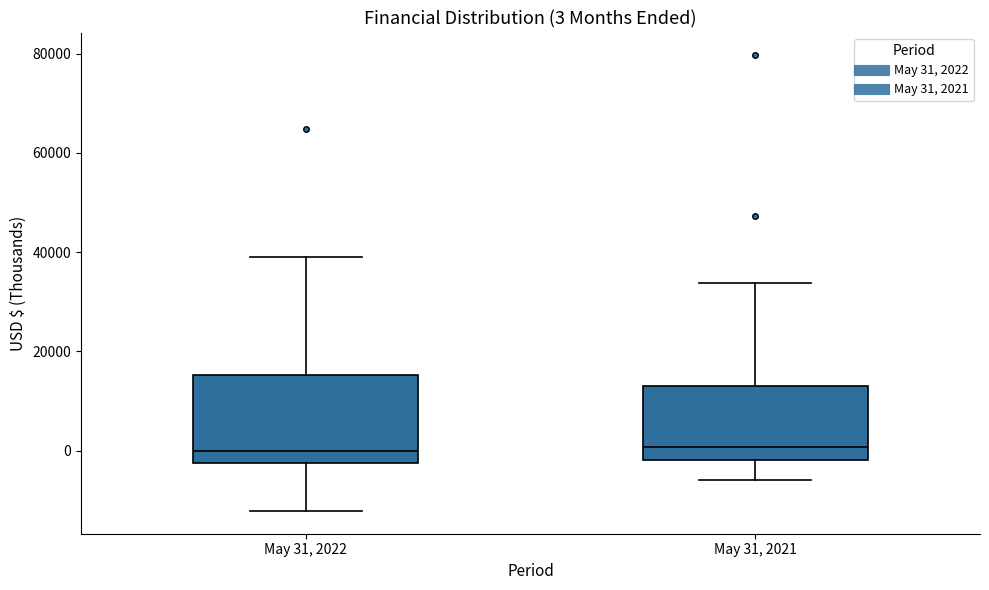

Comparing the boxes themselves (not the whiskers), which one is the tallest?

May 31, 2022